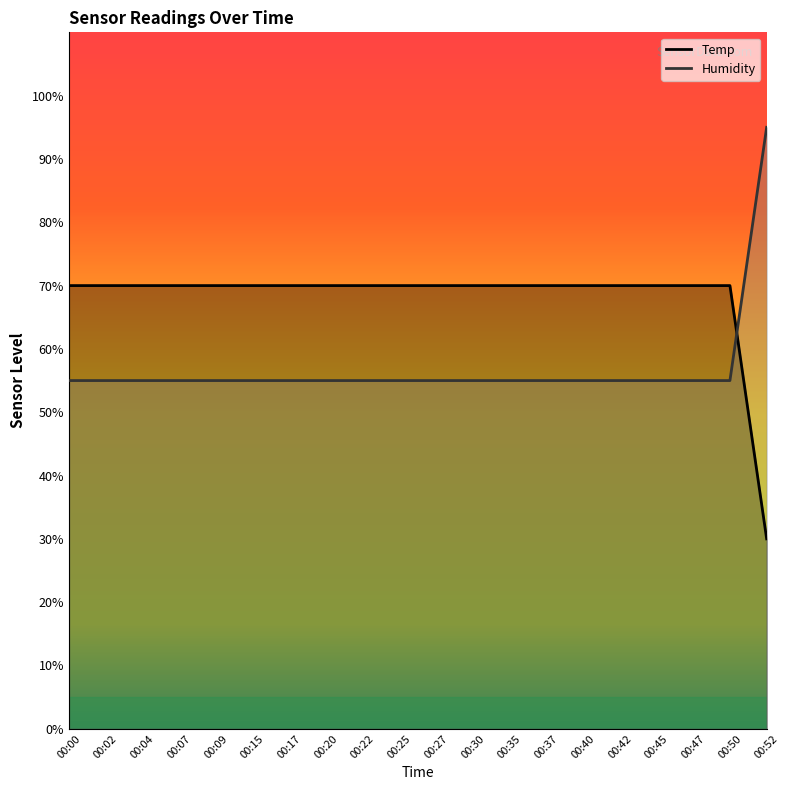

Rank the categories by Temp value from highest to lowest.

00:00, 00:02, 00:04, 00:07, 00:09, 00:15, 00:17, 00:20, 00:22, 00:25, 00:27, 00:30, 00:35, 00:37, 00:40, 00:42, 00:45, 00:47, 00:50, 00:52